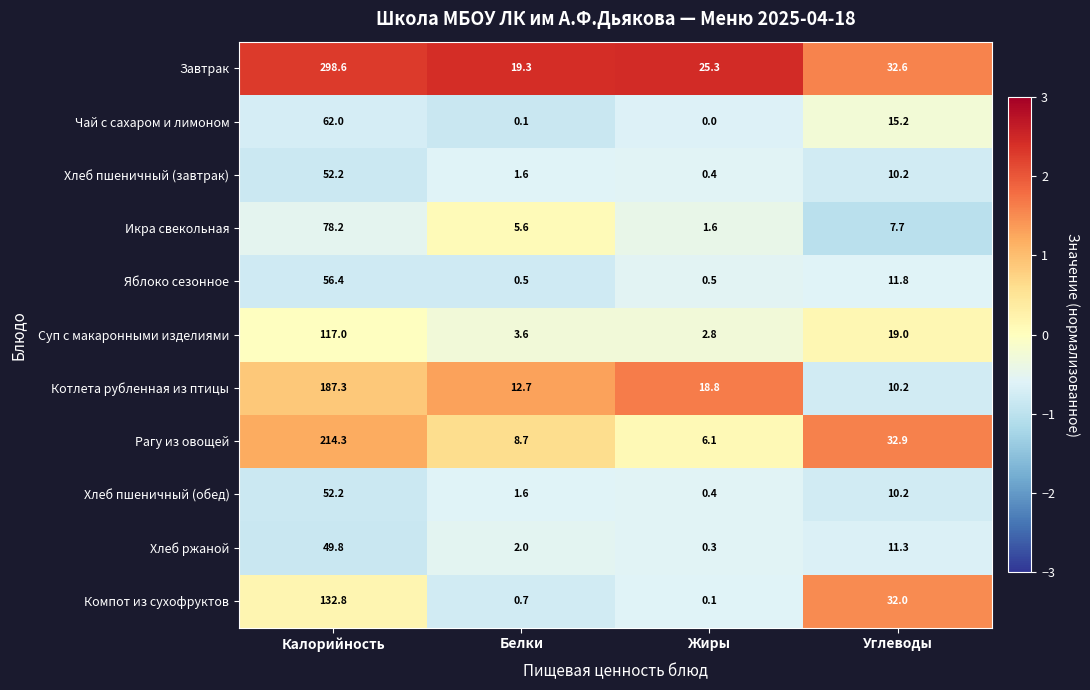

At which label is Икра свекольная closest to 39?

Углеводы